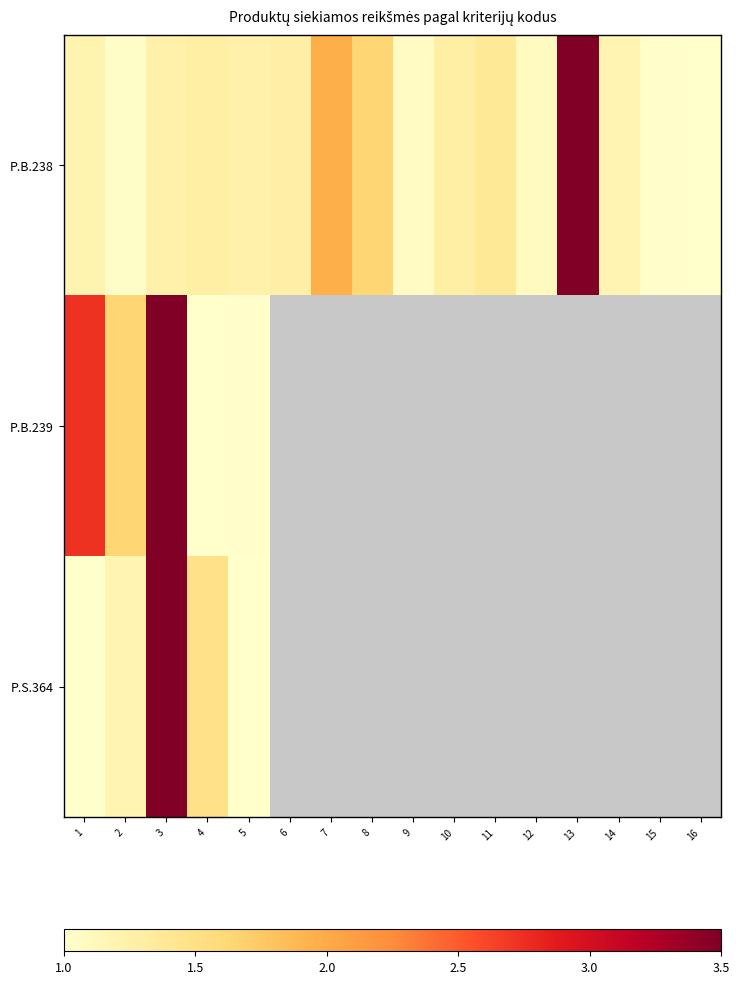

Rank the categories by P.B.239 value from highest to lowest.

3, 1, 2, 5, 6, 7, 8, 9, 10, 11, 12, 13, 14, 15, 16, 4